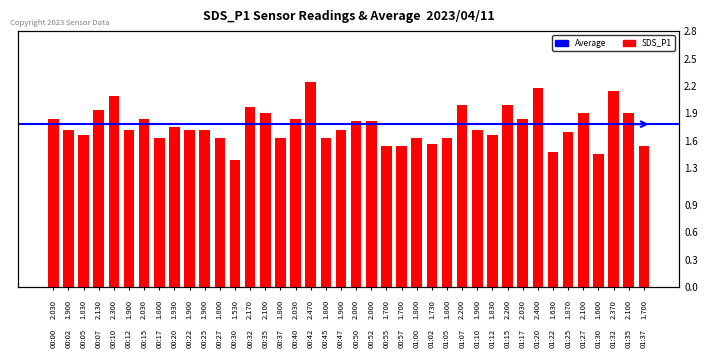

Reading left to right, what are all the values shown in this chart?

2.0	1.9	1.8	2.1	2.3	1.9	2.0	1.8	1.9	1.9	1.9	1.8	1.5	2.2	2.1	1.8	2.0	2.5	1.8	1.9	2.0	2.0	1.7	1.7	1.8	1.7	1.8	2.2	1.9	1.8	2.2	2.0	2.4	1.6	1.9	2.1	1.6	2.4	2.1	1.7